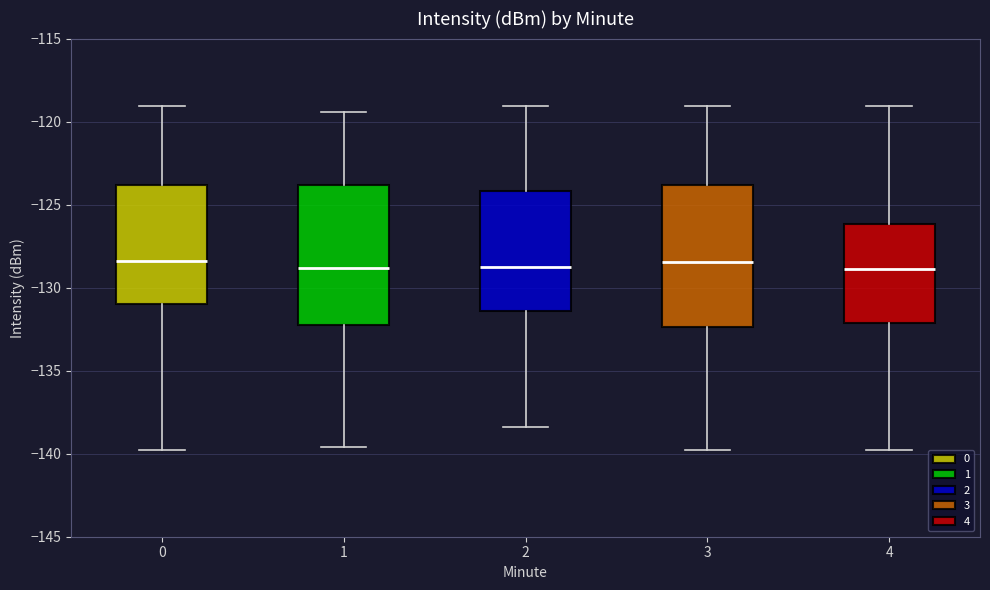

Where is the lower edge of the box at x = 3 on the y-axis? The values are not printed on the chart, so give them approximately, as read against the axis.

-132.5